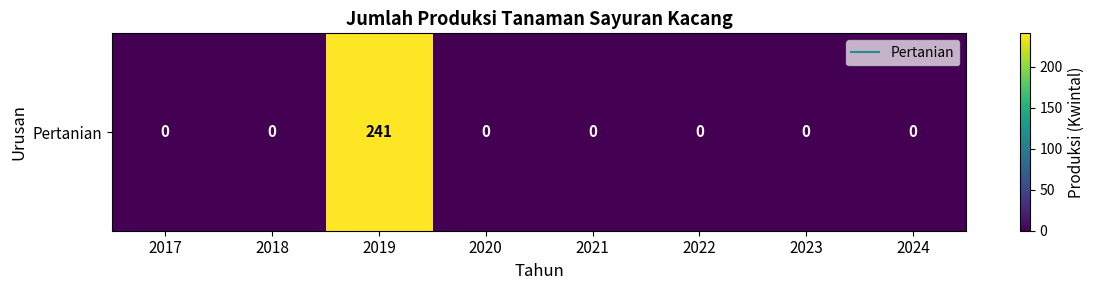

Reading right to left, transcribe all the data shown in this chart.

2024=0	2023=0	2022=0	2021=0	2020=0	2019=241	2018=0	2017=0